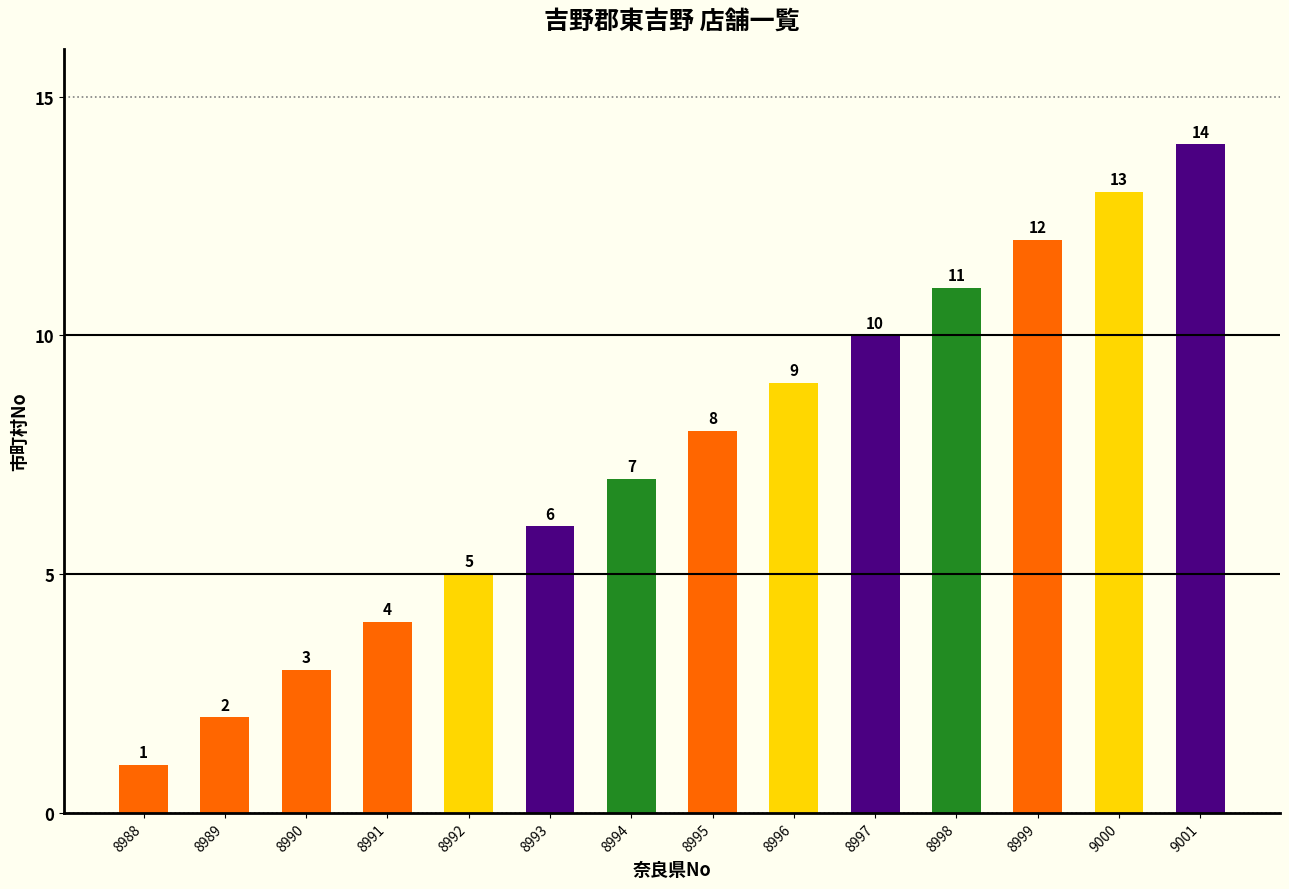

Approximately how many times larger is the value at 8999 compared to 9000?

0.9